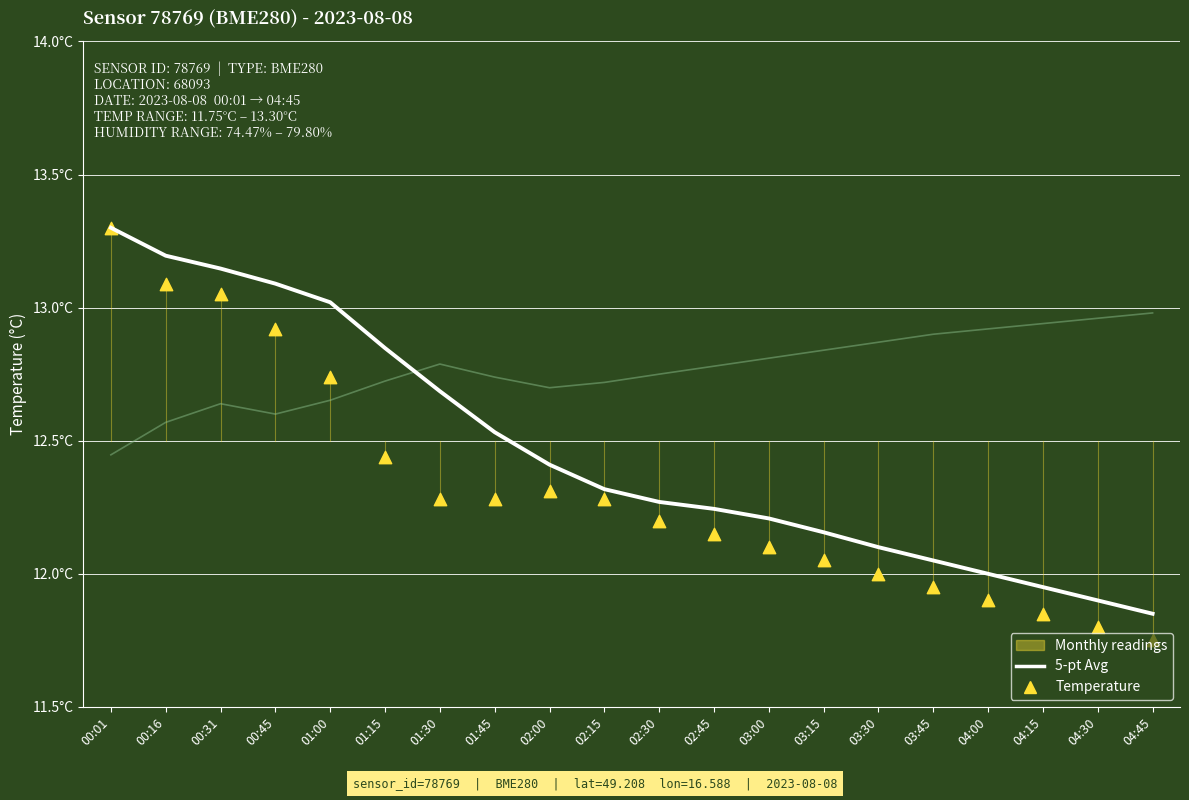

What is the total value across all series at 02:45?

37.2